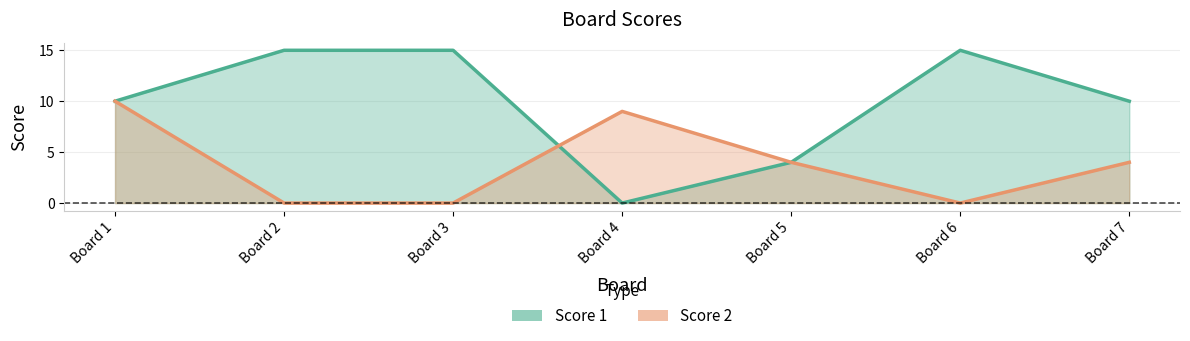

Which series has the largest range (max minus min)?

Score 1